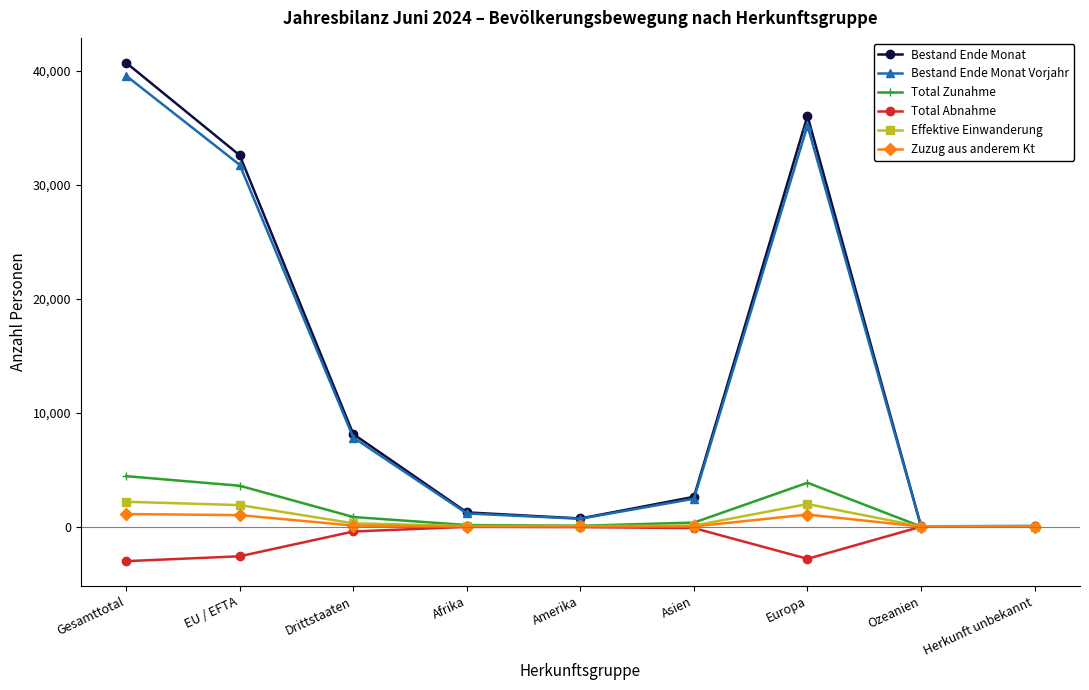

What is the average value of the Total Zunahme series?

1476